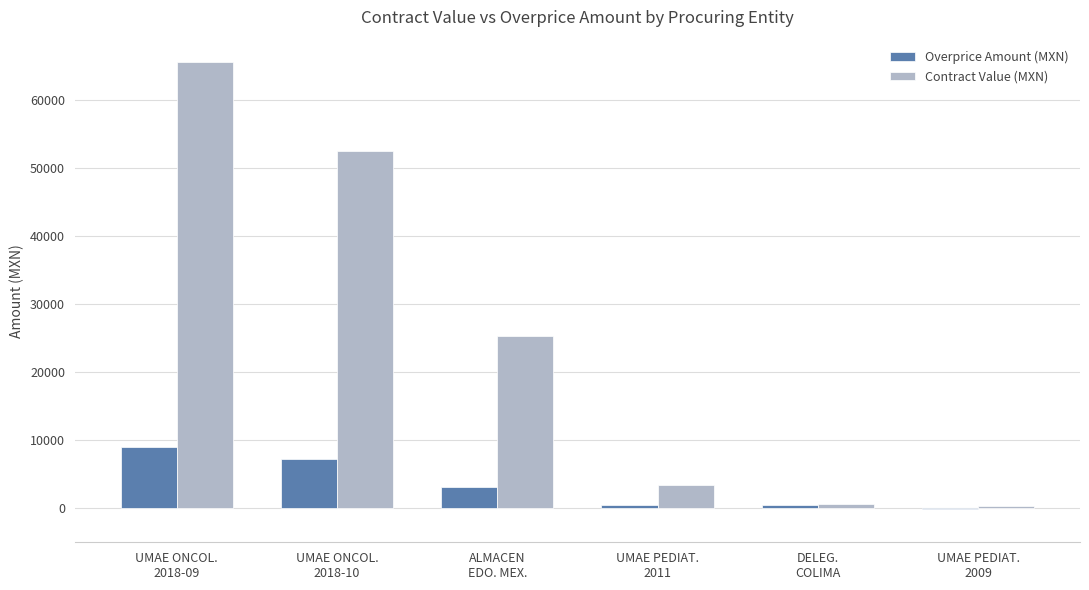

What is the sum of all Contract Value (MXN) values?

147632.0